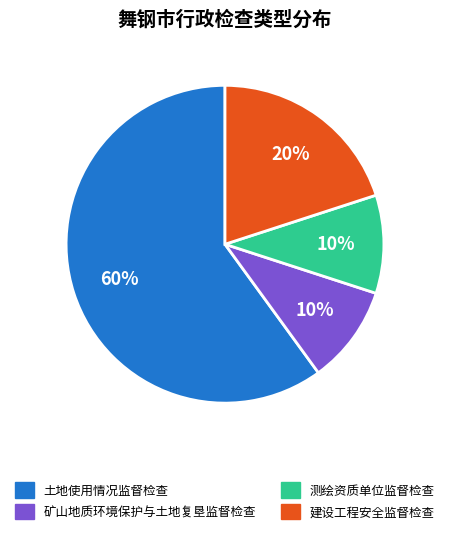

Is the sum of 矿山地质环境保护与土地复垦监督检查 and 土地使用情况监督检查 greater than half?

Yes